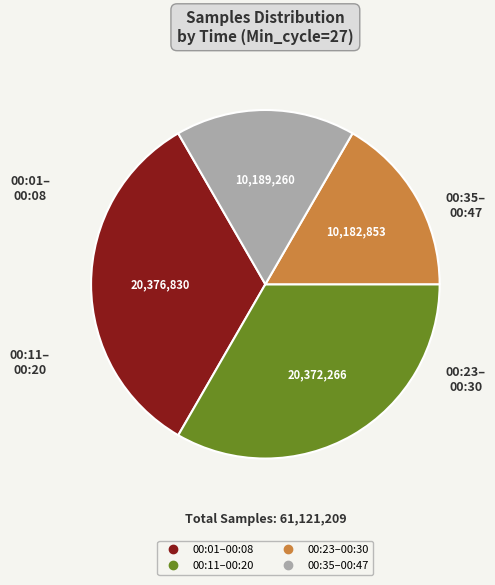

Count the number of slices in the pie.

4